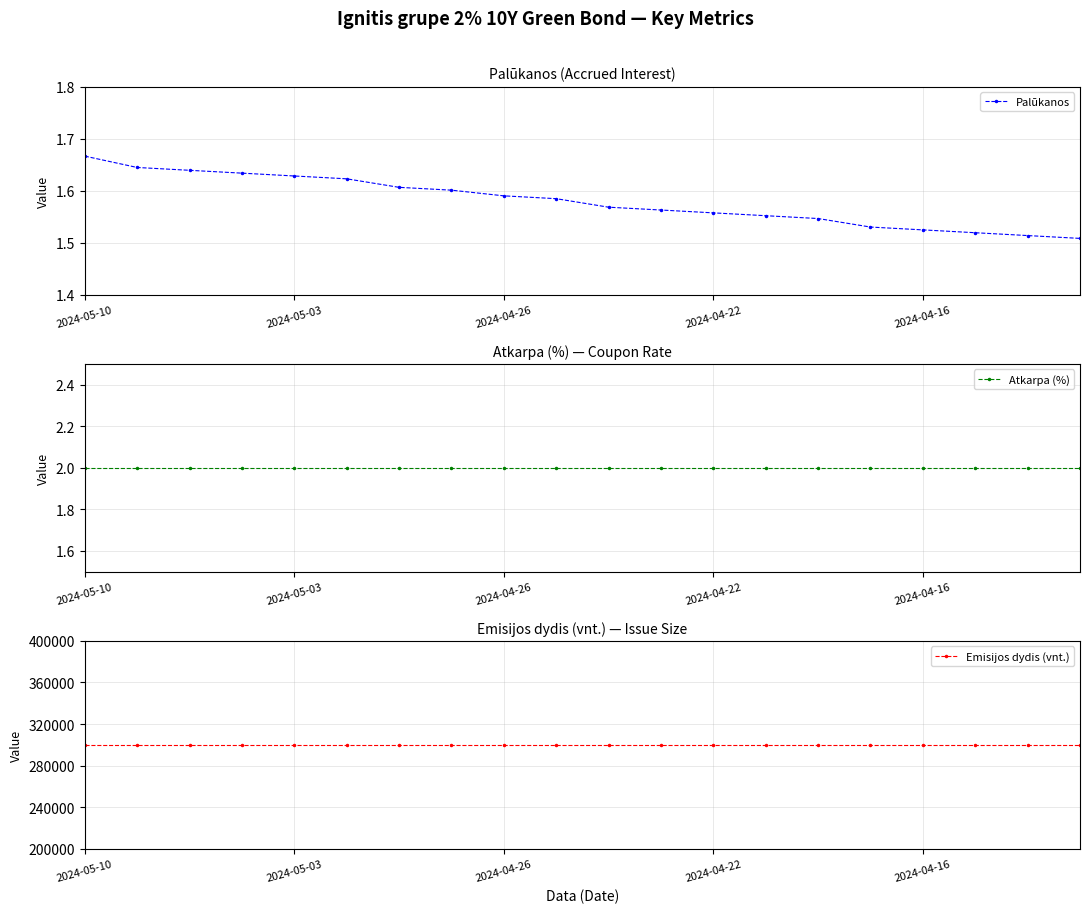

Where is Emisijos dydis (vnt.) nearest to the value 300000?

2024-05-10